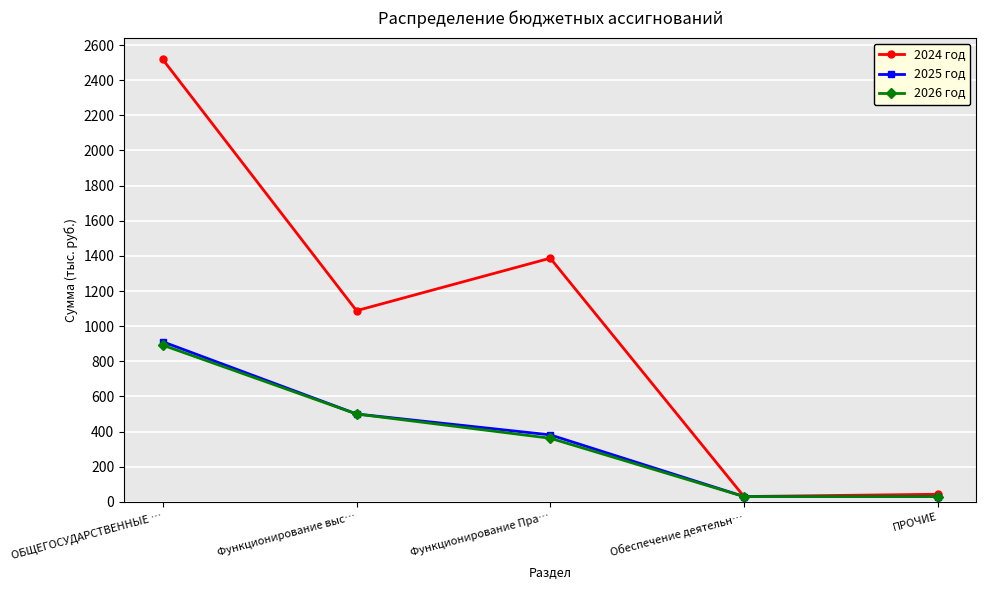

What is the value of the 2026 год point at the 1st from the left?

891.9